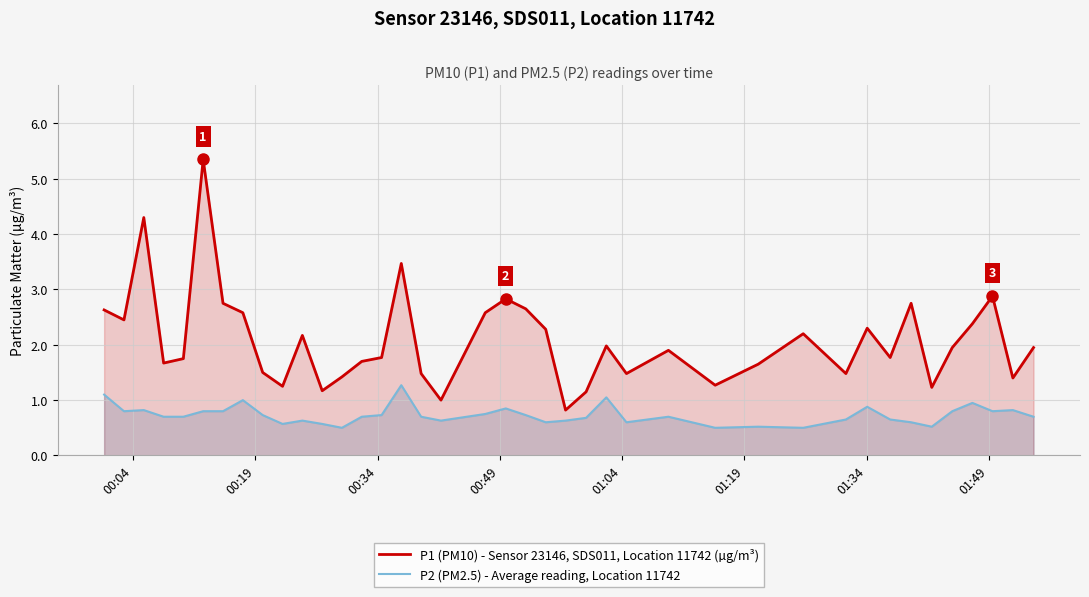

Which series has the largest total across all categories?

P1 (PM10) - Sensor 23146, SDS011, Location 11742 (µg/m³)